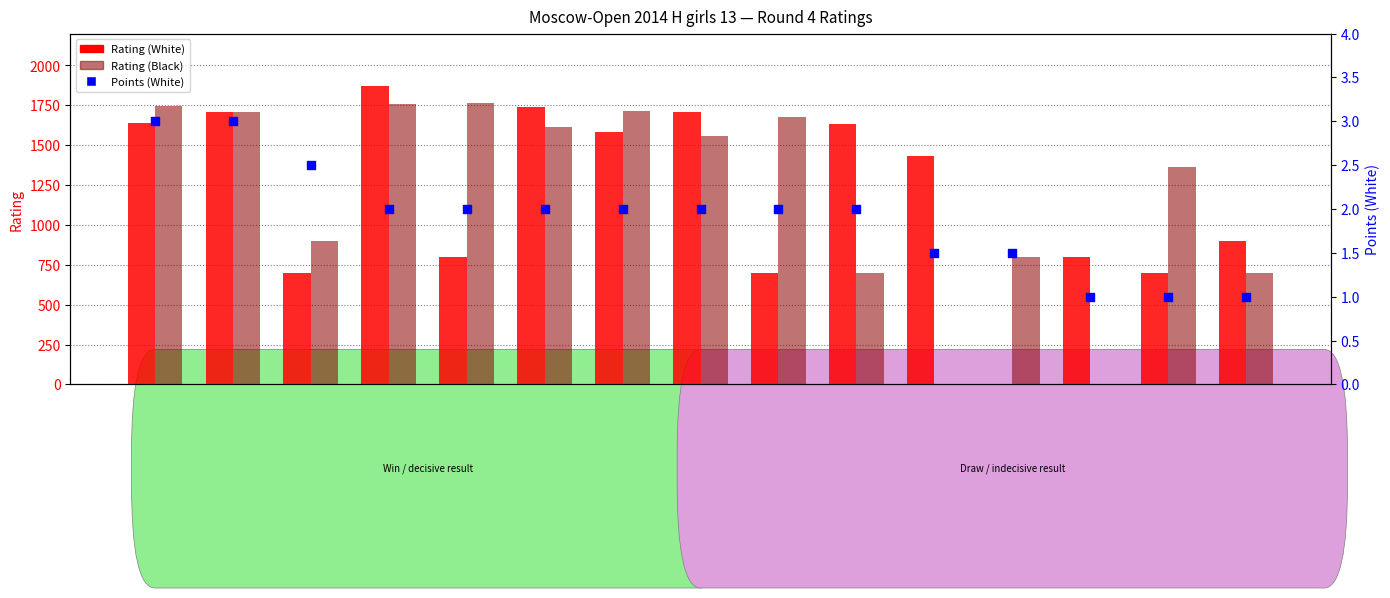

Which series has the largest total across all categories?

Rating (Black)